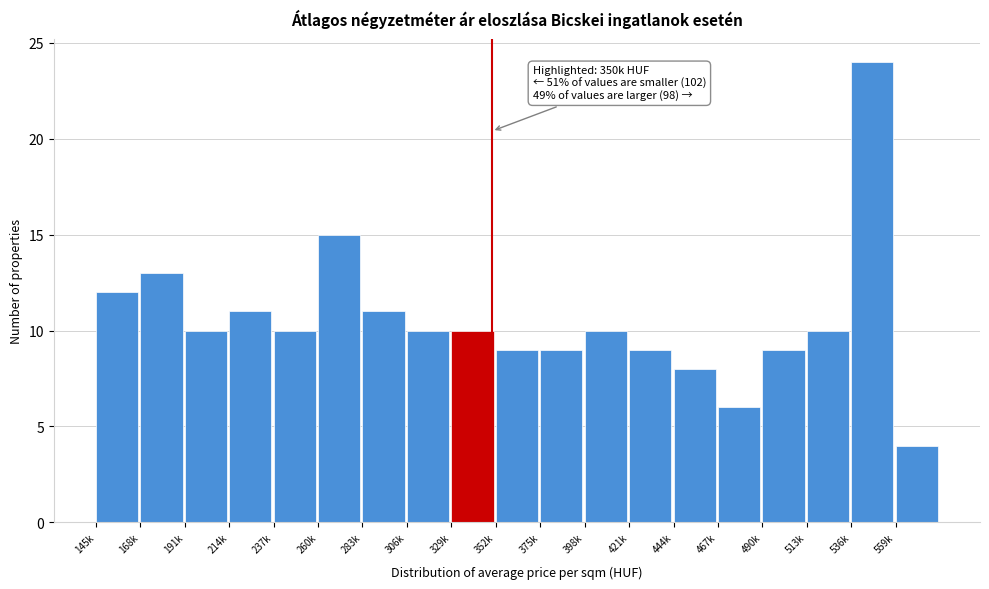

Reading left to right, list all the values displayed in this chart.

145k=12	168k=13	191k=10	214k=11	237k=10	260k=15	283k=11	306k=10	329k=10	352k=9	375k=9	398k=10	421k=9	444k=8	467k=6	490k=9	513k=10	536k=24	559k=4